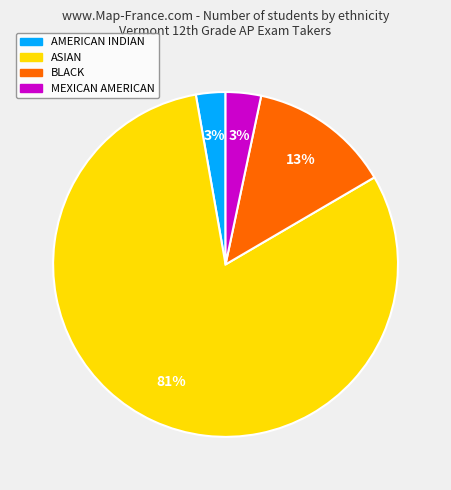

How many segments does this pie chart have?

4